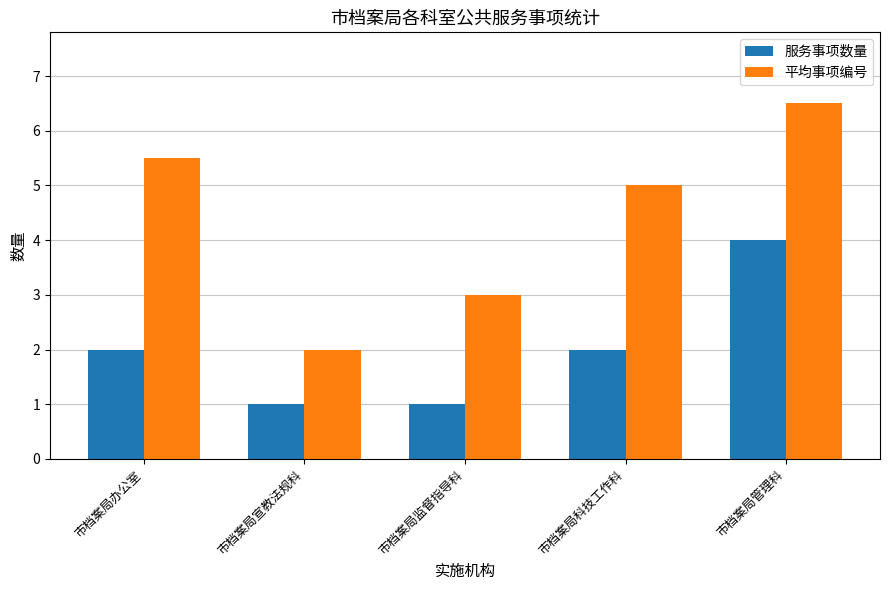

What is the minimum value shown in the chart?

1.0